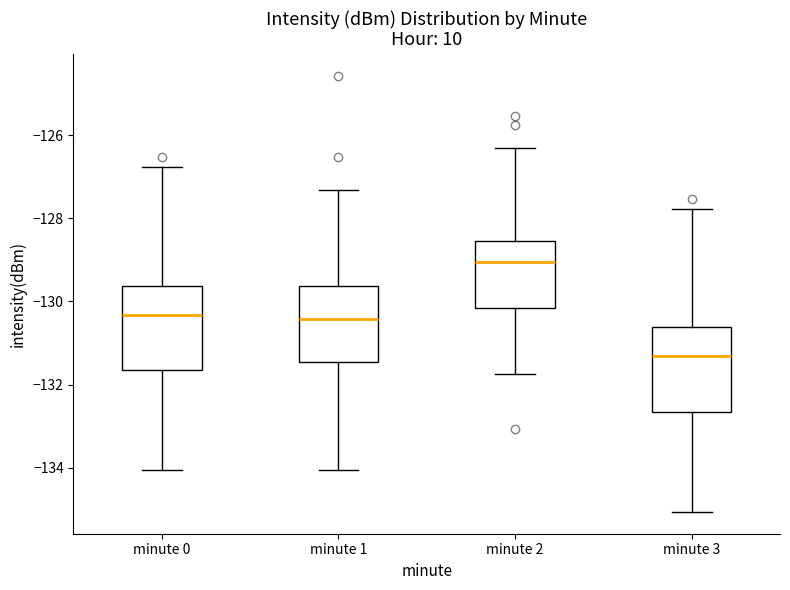

Reading left to right, read every box against the y-axis: the position of its median line, the range the box covers, and the ends of its whiskers. The values are not printed on the chart, so give them approximately, as read against the axis.

minute 0: median -130.4, box -131.6 to -129.6, whiskers -134.0 to -126.8
minute 1: median -130.4, box -131.4 to -129.6, whiskers -134.0 to -127.4
minute 2: median -129.0, box -130.2 to -128.6, whiskers -131.8 to -126.4
minute 3: median -131.4, box -132.6 to -130.6, whiskers -135.0 to -127.8